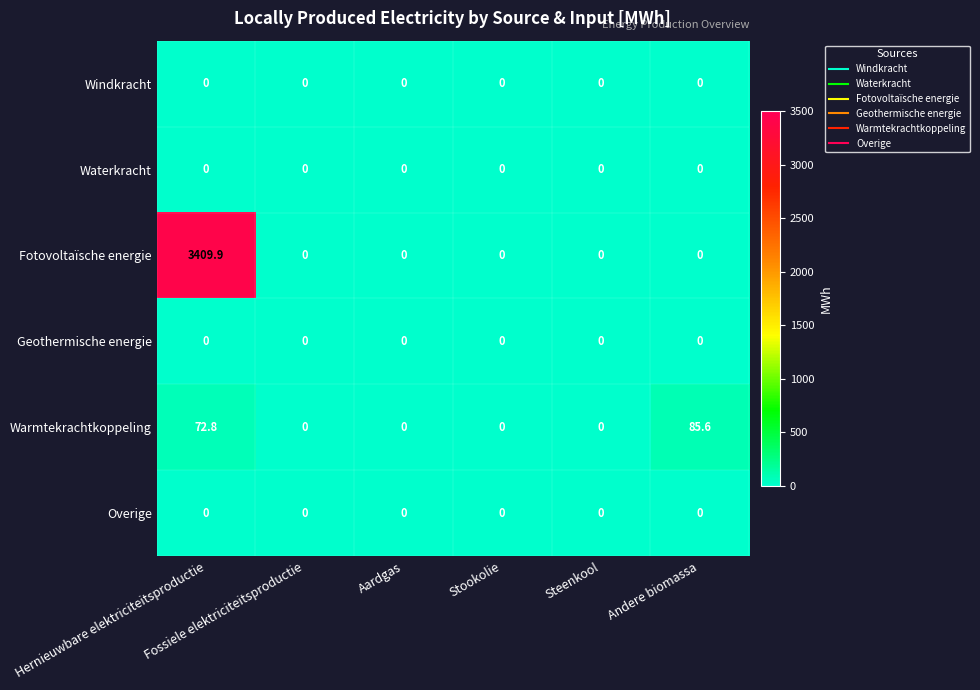

Which series has the largest range (max minus min)?

Fotovoltaïsche energie